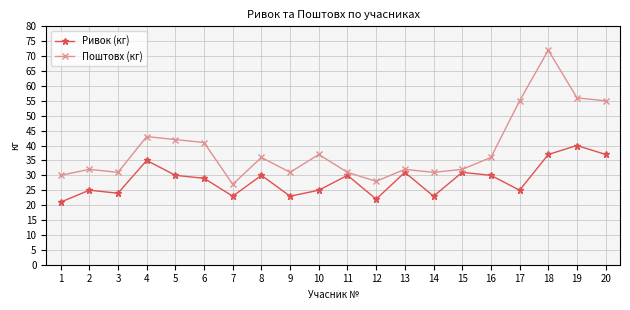

In Ривок (кг), how many points are lower than both neighbors (excluding endpoints)?

6